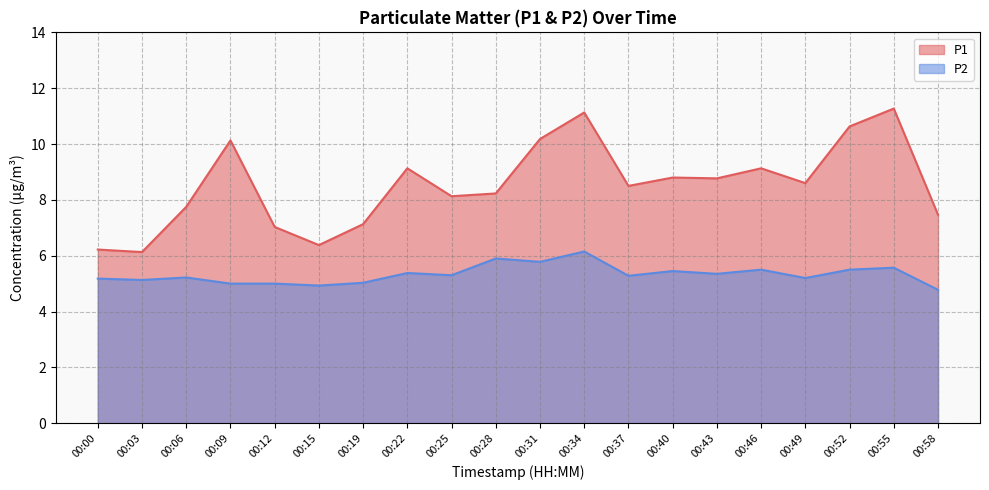

List the series in order of their overall mean, lowest first.

P2, P1